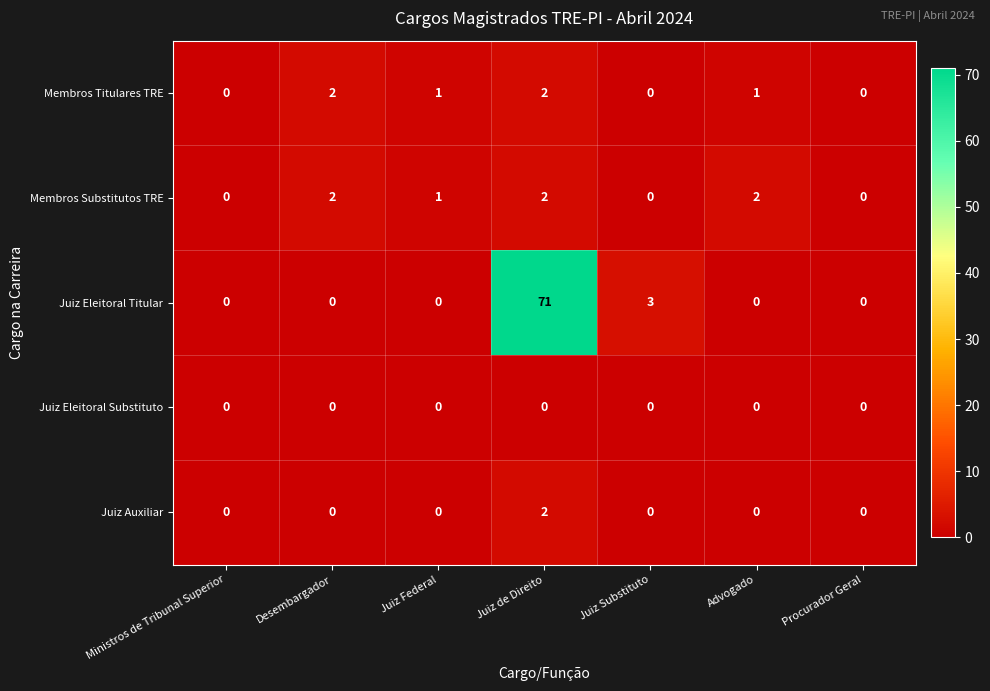

The value of Juiz Eleitoral Substituto at Procurador Geral is 0. True or false?

True